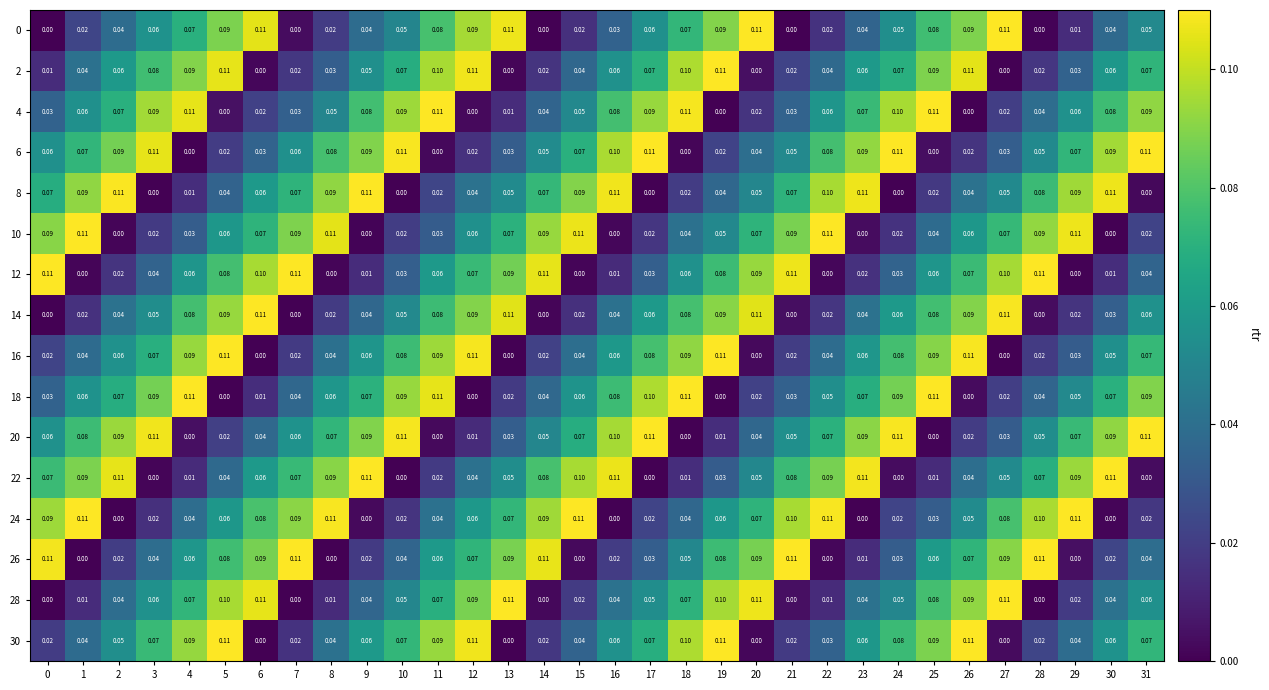

Is the value of 16 at 24 greater than the value of 10 at 15?

No